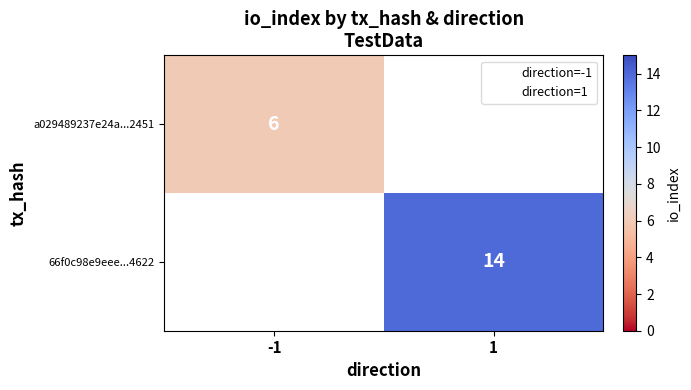

Which label corresponds to the largest value in the chart?

1